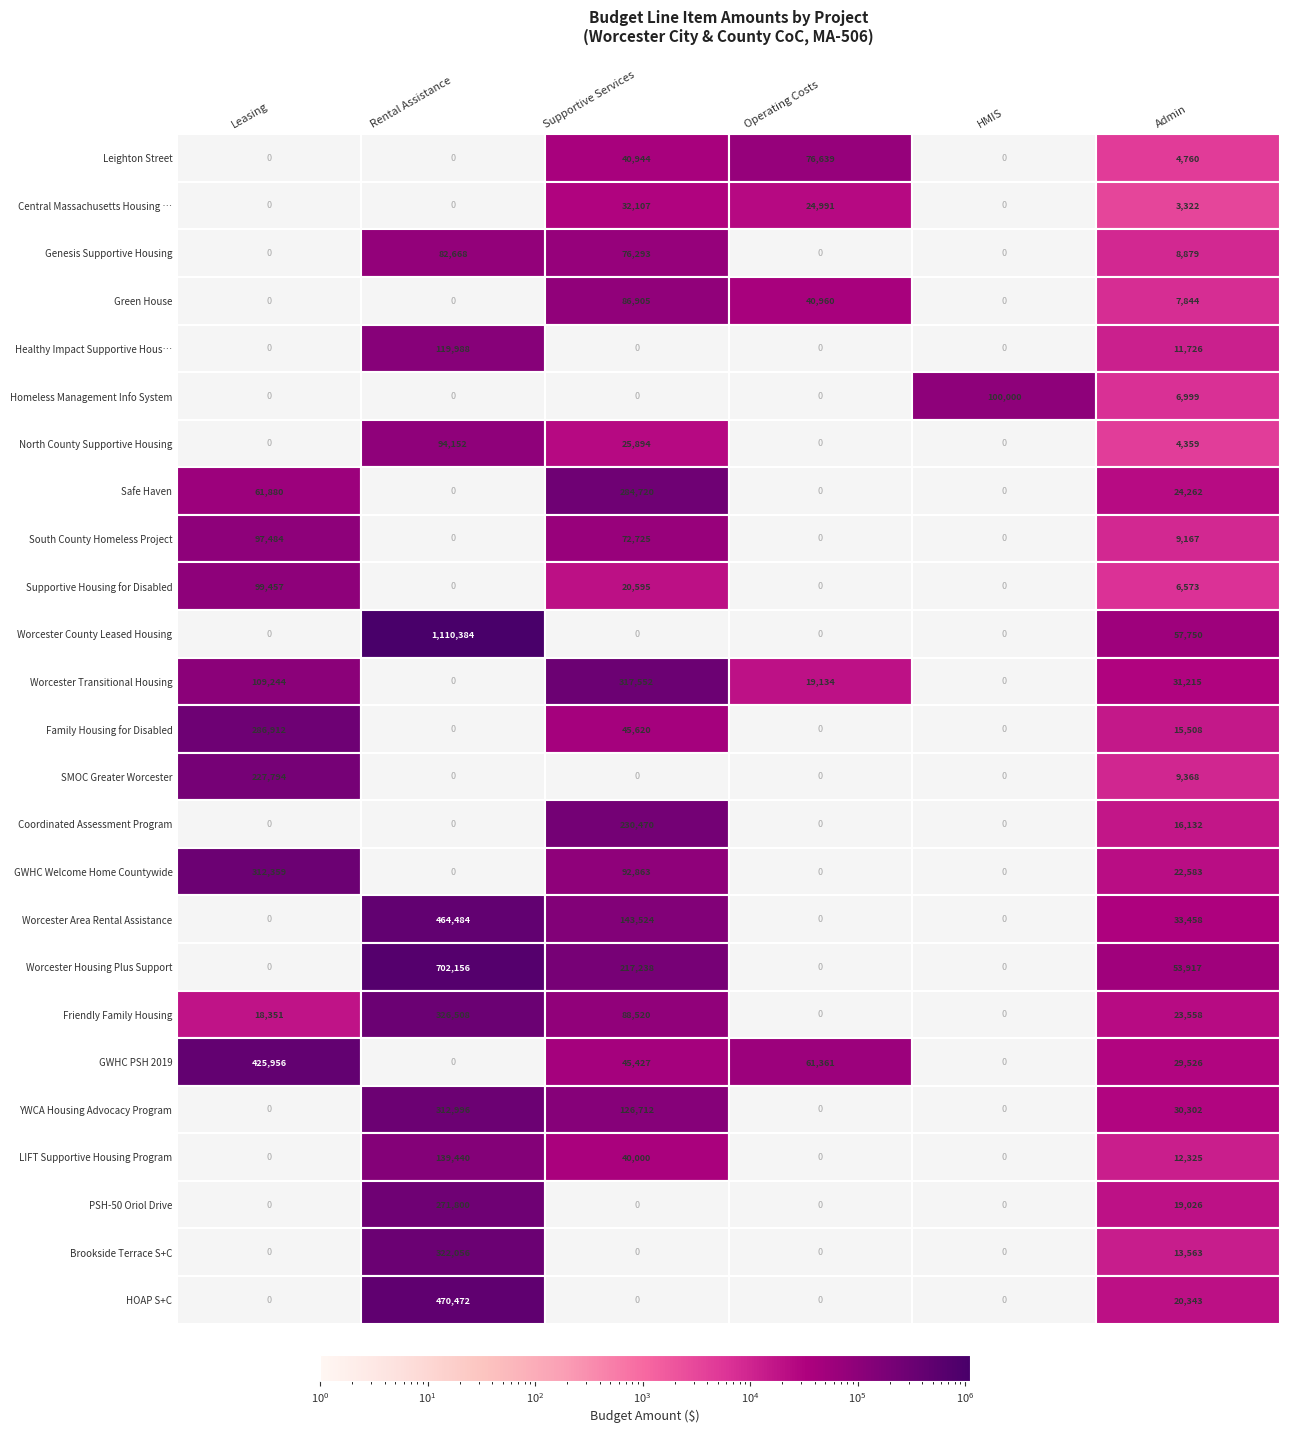

Which has a higher value, Rental Assistance or Leasing?

Rental Assistance